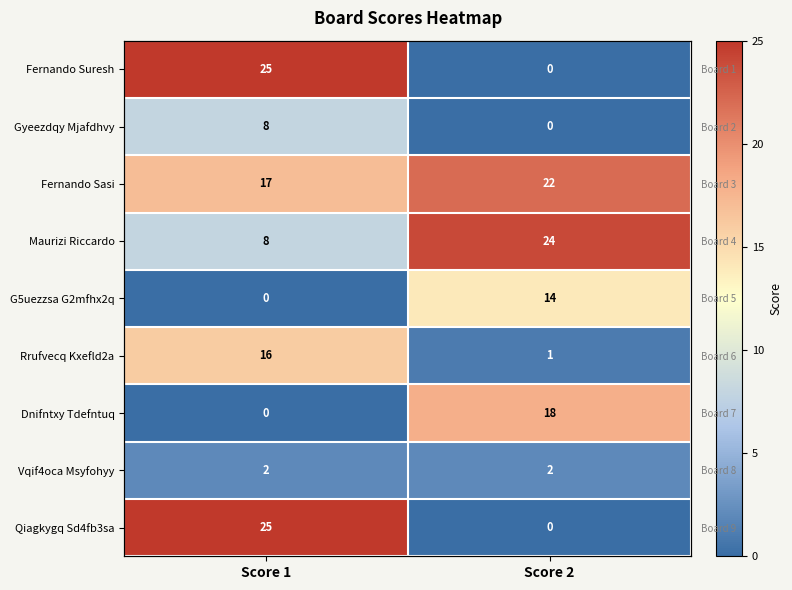

How many Maurizi Riccardo values are between 8 and 24?

2